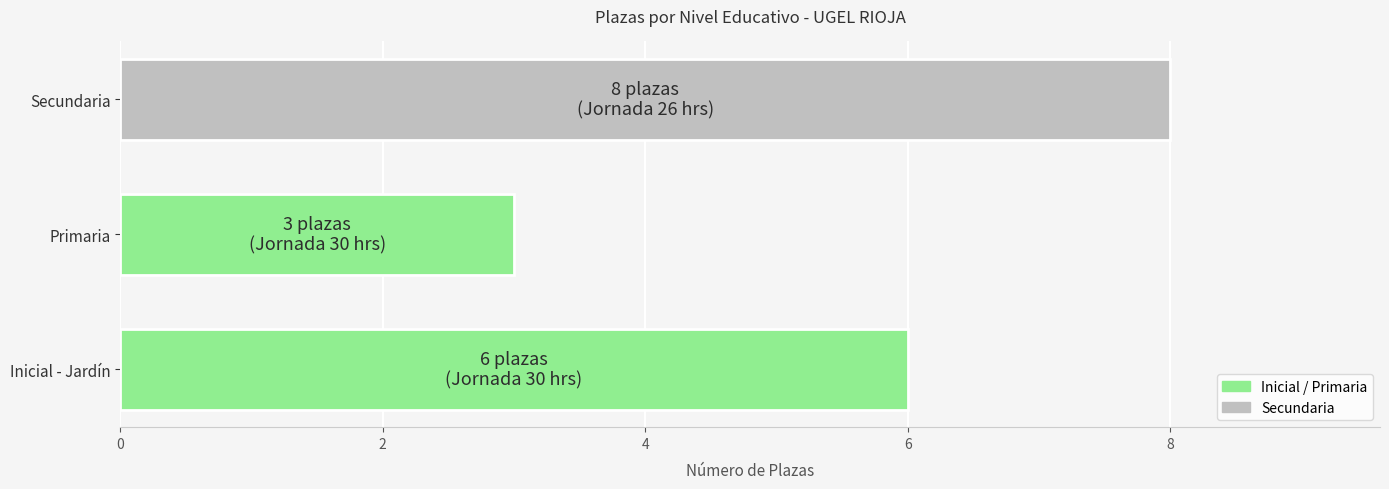

Rank the categories by value from lowest to highest.

Primaria, Inicial - Jardín, Secundaria